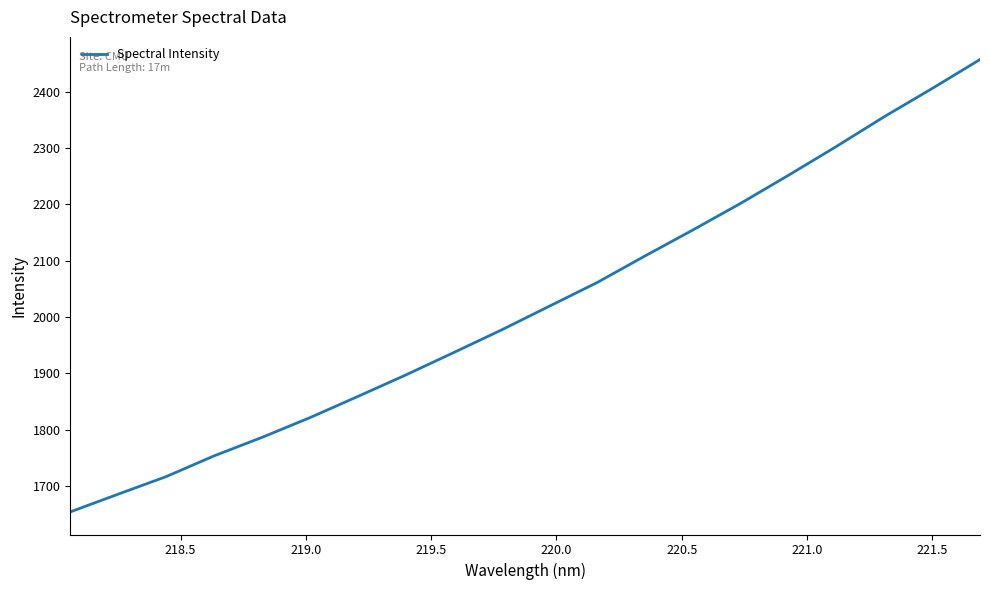

Is this an area chart (filled region under the line)?

No